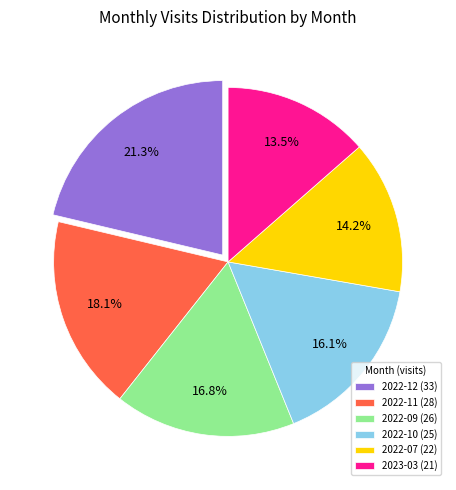

What is the largest slice in the pie chart?

2022-12 (33)